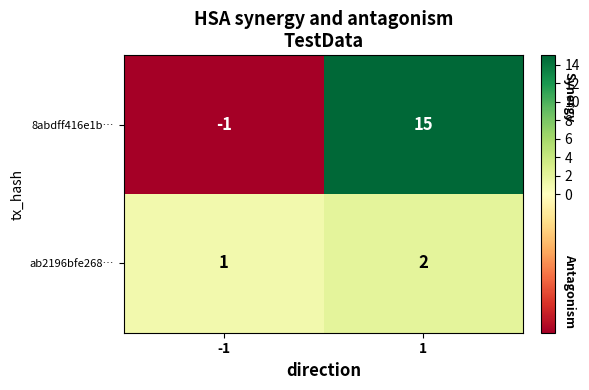

What is the spread (max minus min) of values at 1?

13